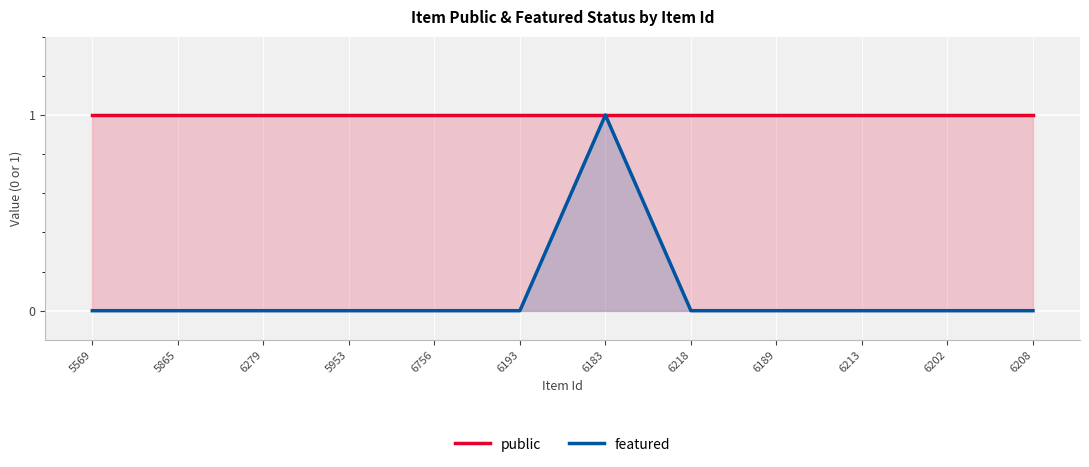

Which series has the largest total across all categories?

public